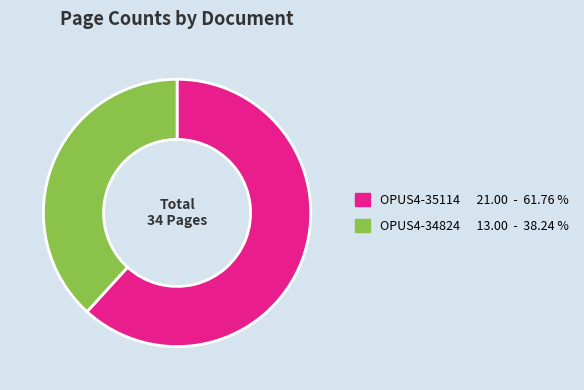

Is the sum of OPUS4-35114 and OPUS4-34824 greater than half?

Yes